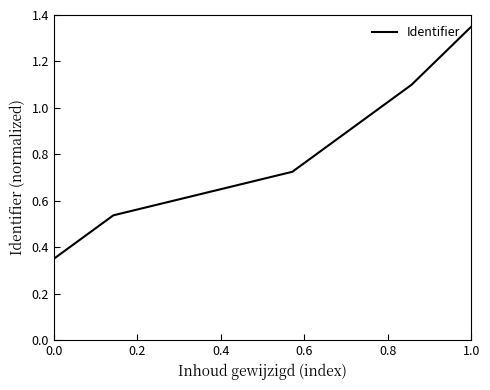

What is the average value?

0.8